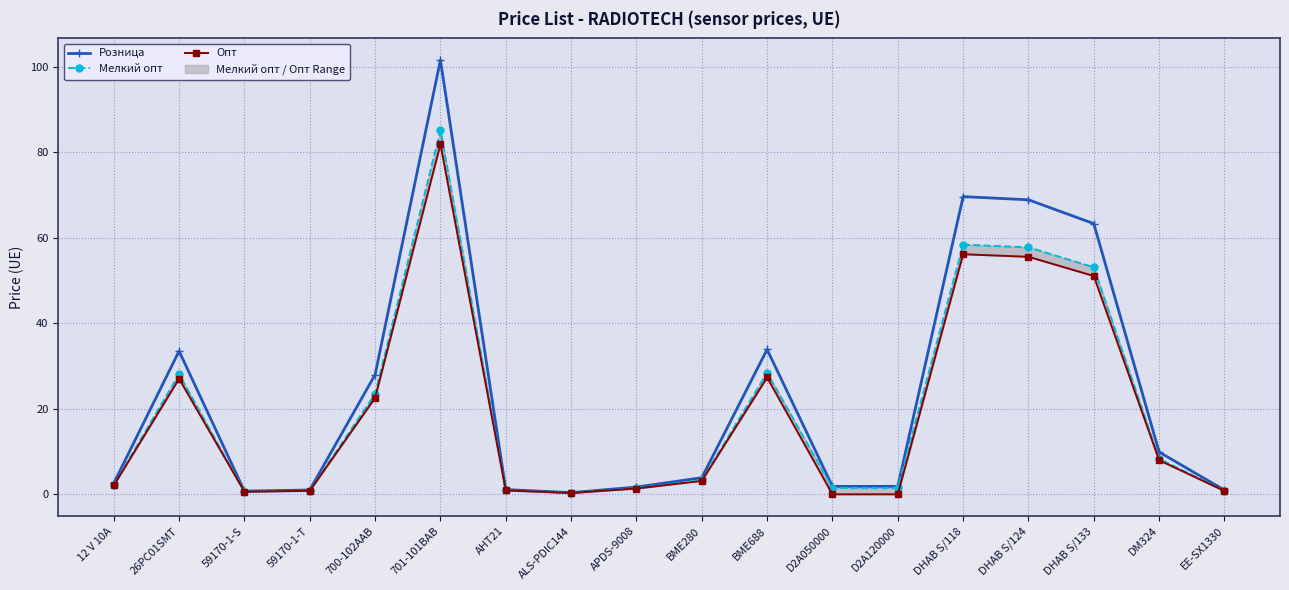

What is the difference between the highest and lowest values at 59170-1-T?

0.2